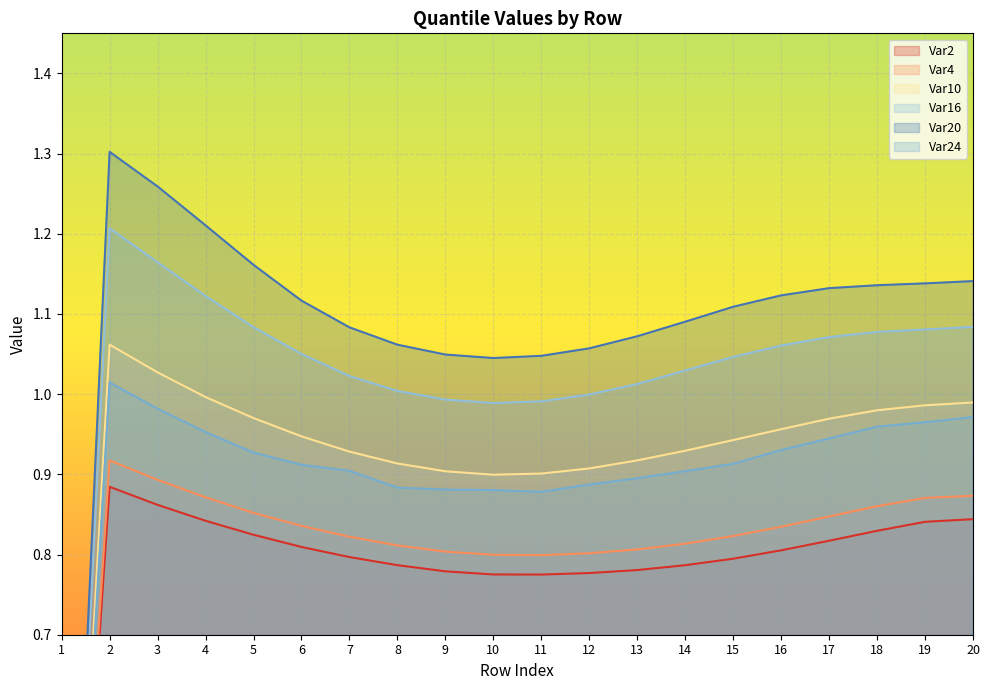

True or false: Var4 and Var20 intersect in this chart.

False